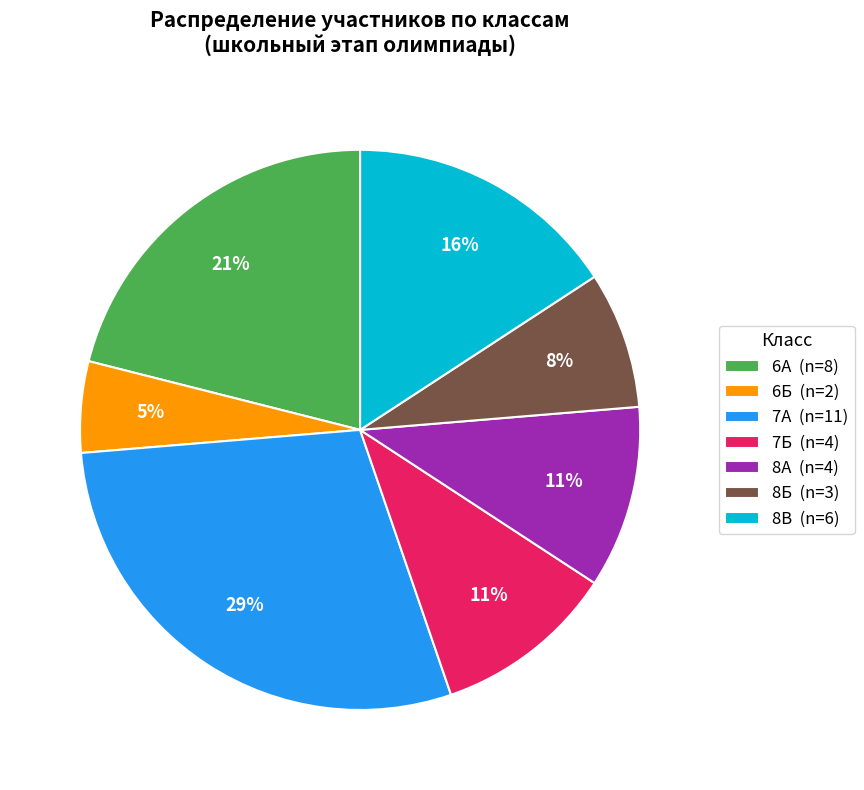

To the nearest percent, what is the average slice percentage?

14%